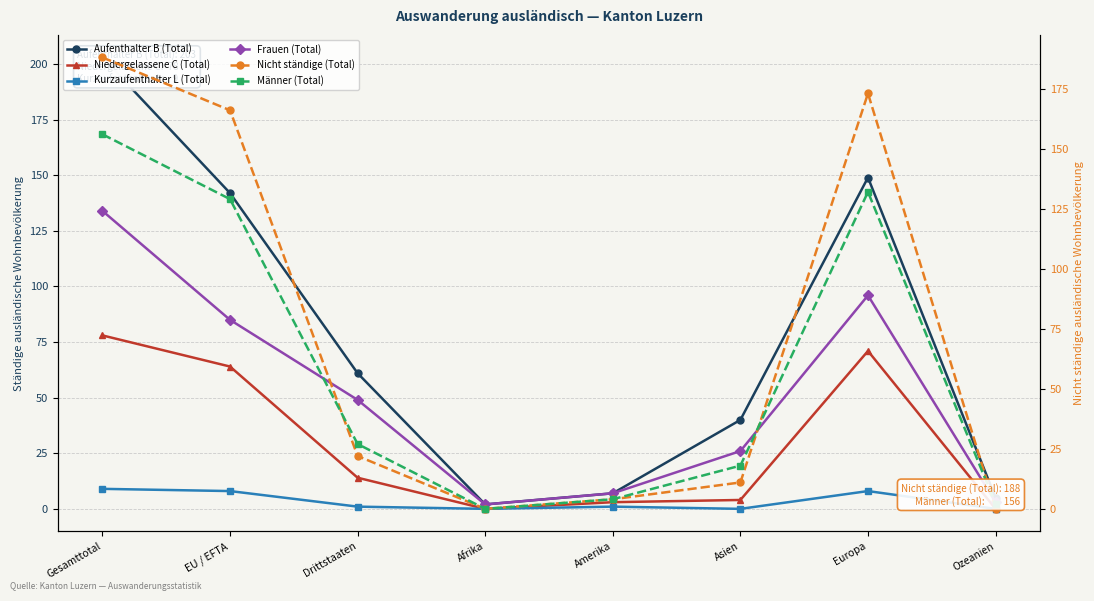

What are all the series names shown in the legend?

Aufenthalter B (Total), Niedergelassene C (Total), Kurzaufenthalter L (Total), Frauen (Total), Nicht ständige (Total), Männer (Total)